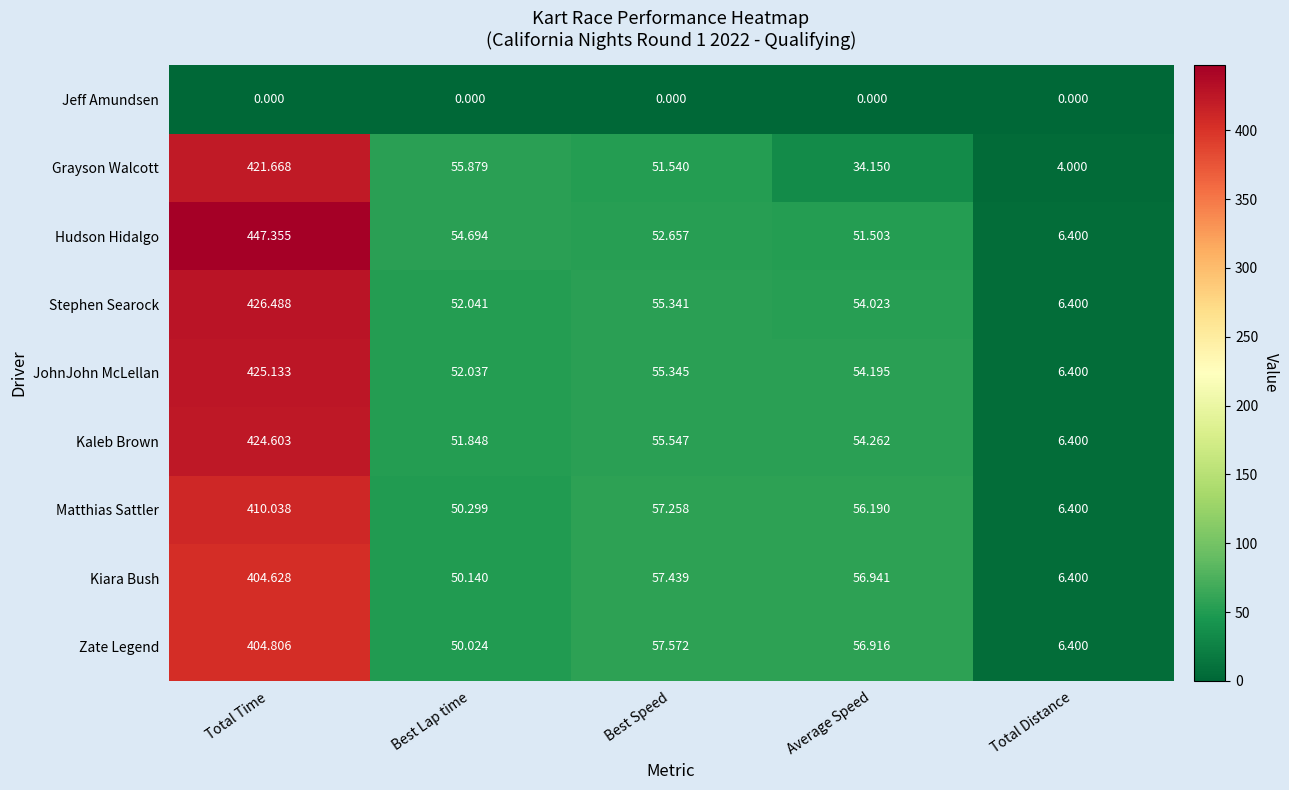

At which label is Zate Legend closest to 205?

Best Speed